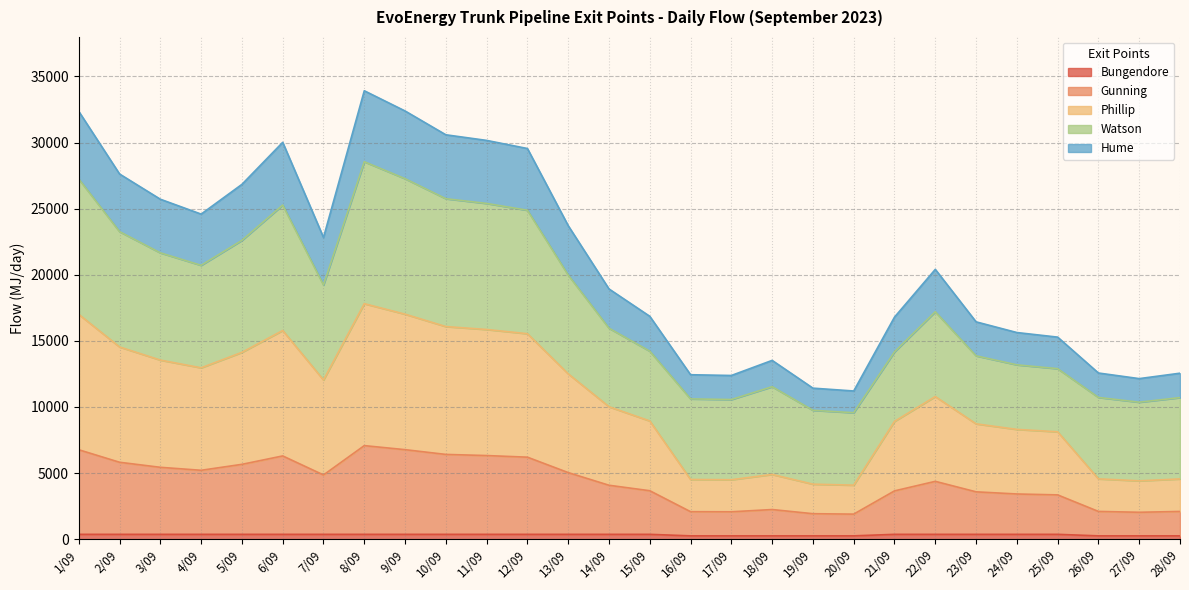

What is the minimum value shown in the chart?

250